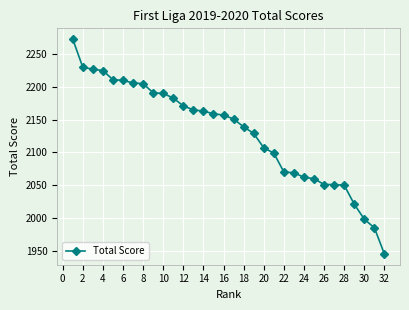

What is the maximum value shown in the chart?

2273